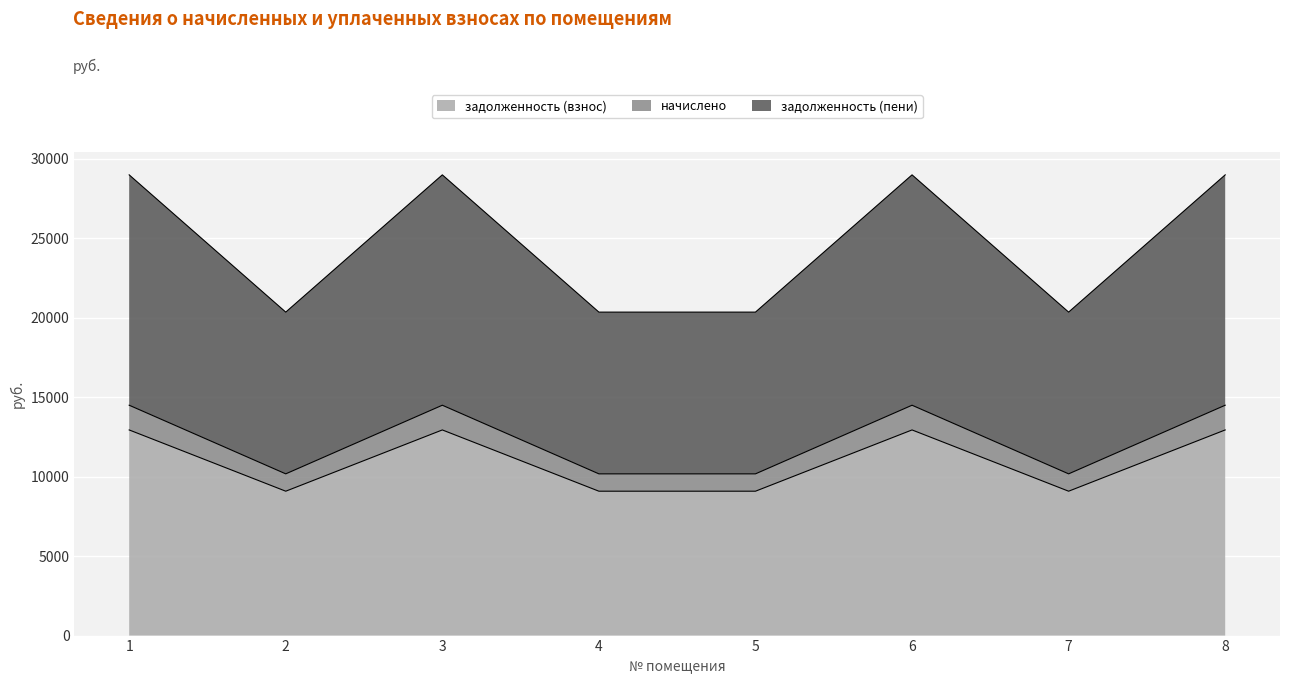

True or false: начислено and задолженность (взнос) intersect in this chart.

False